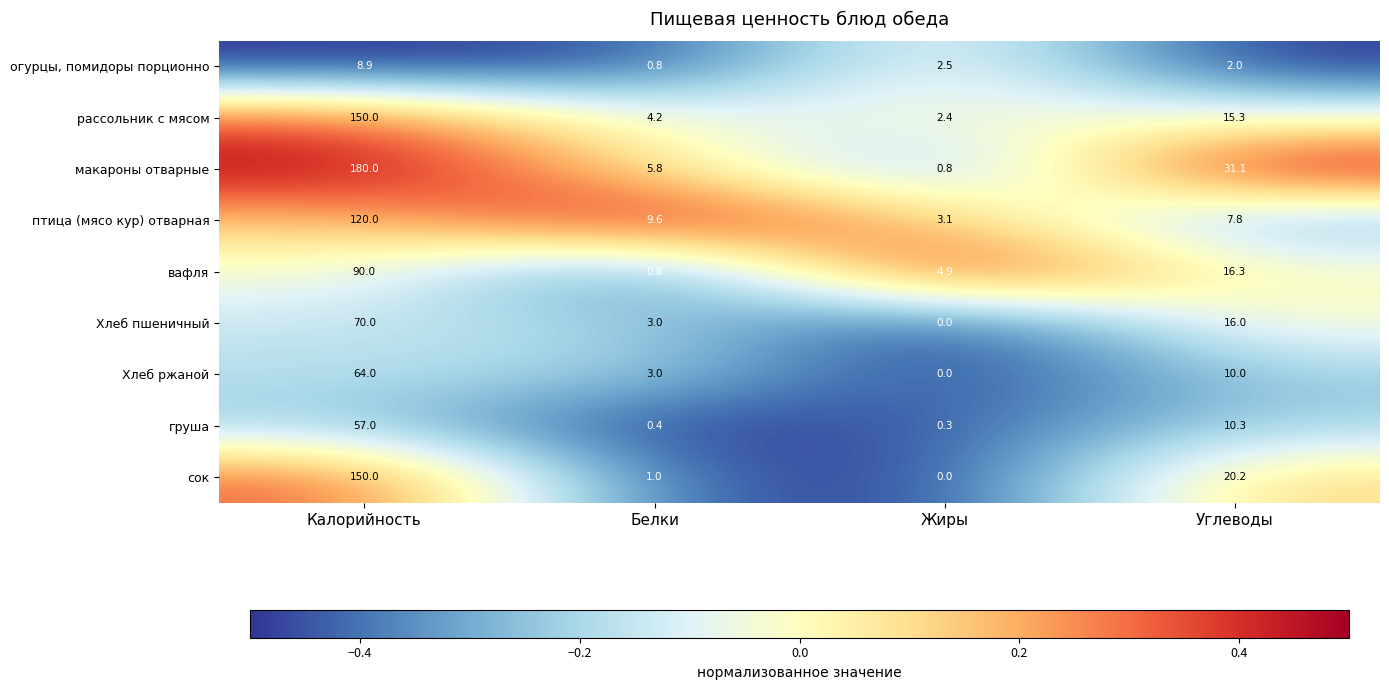

Between Калорийность and Жиры, which series saw the biggest shift?

макароны отварные